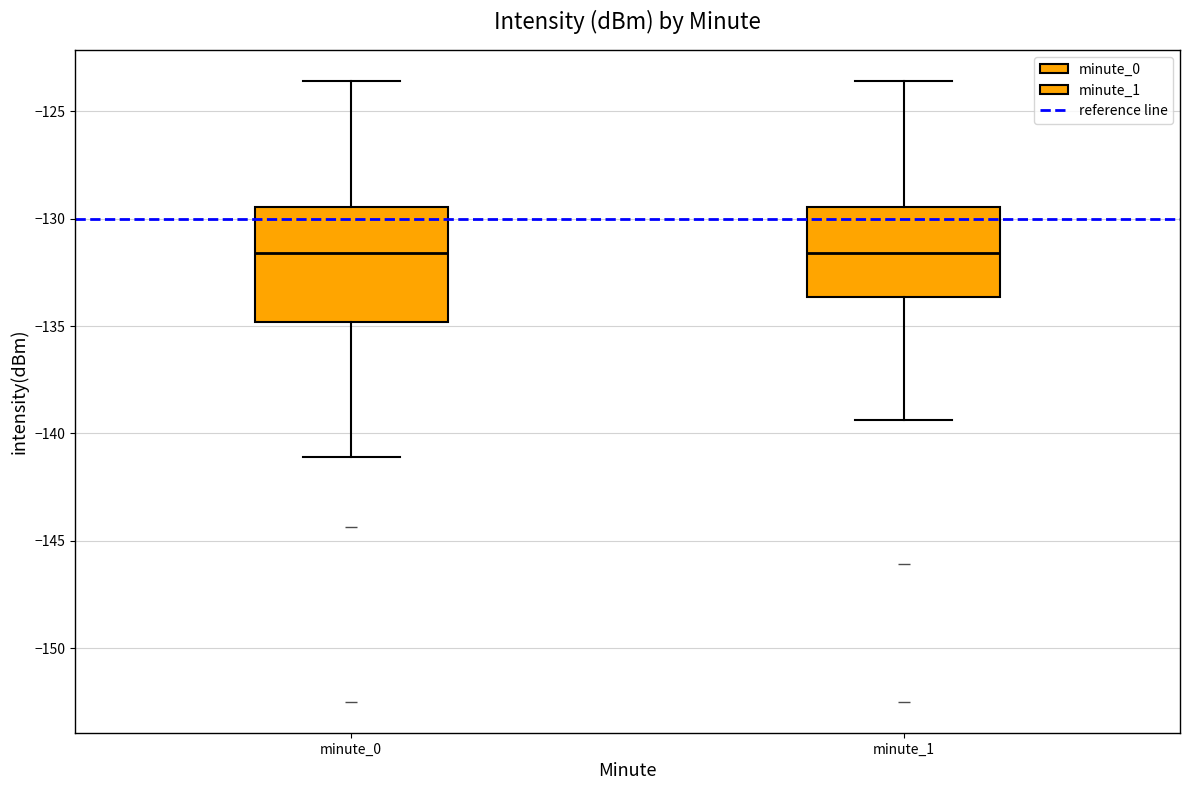

Where does the upper whisker of the box for minute_1 end on the y-axis? The values are not printed on the chart, so give them approximately, as read against the axis.

-123.5